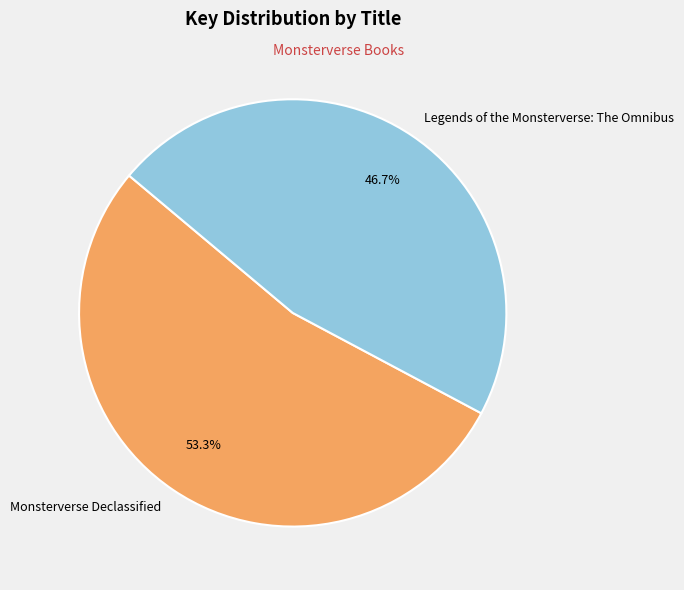

What percentage is NOT represented by Legends of the Monsterverse: The Omnibus?

53.3%